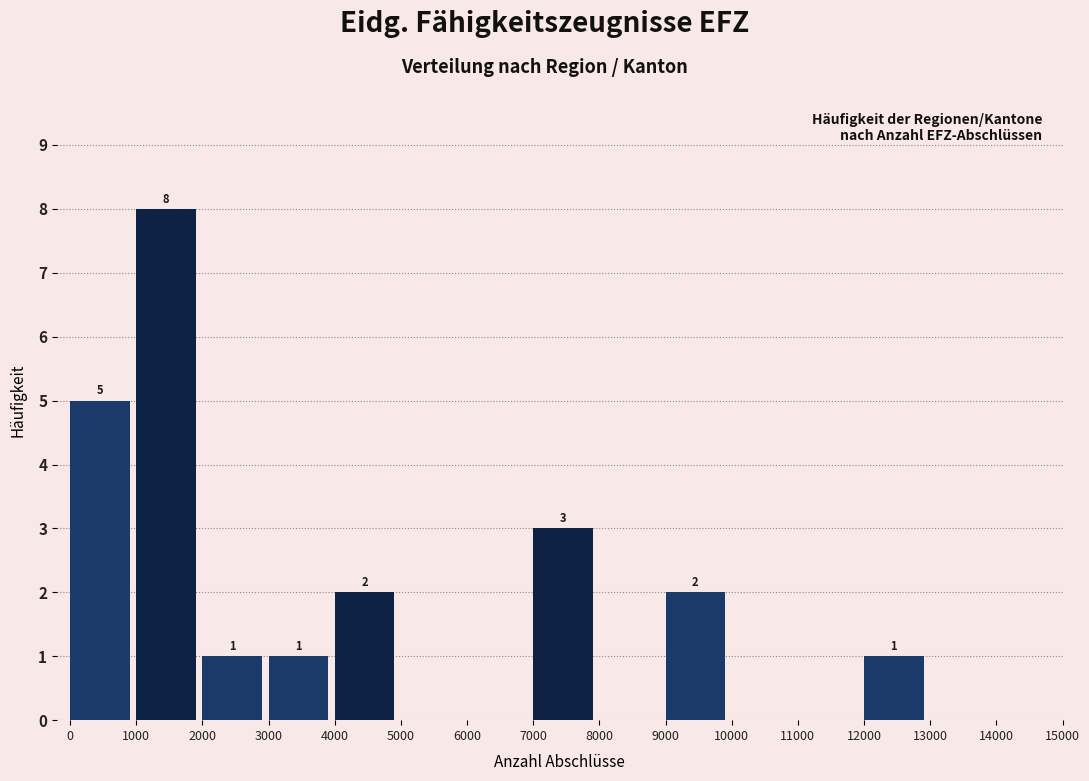

Which range on the x-axis has the tallest bar?

1000 to 2000